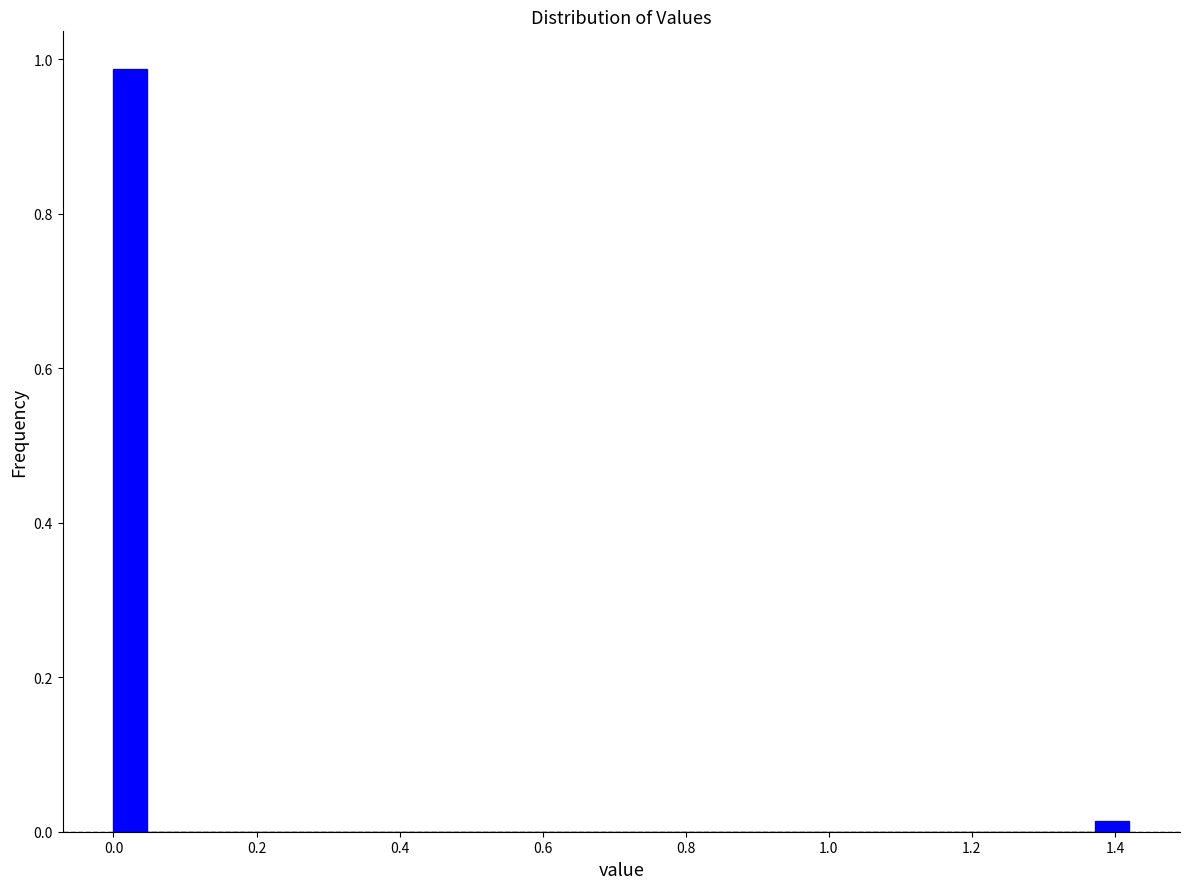

Read against the x-axis, roughly where is the centre of the tallest bar?

0.02